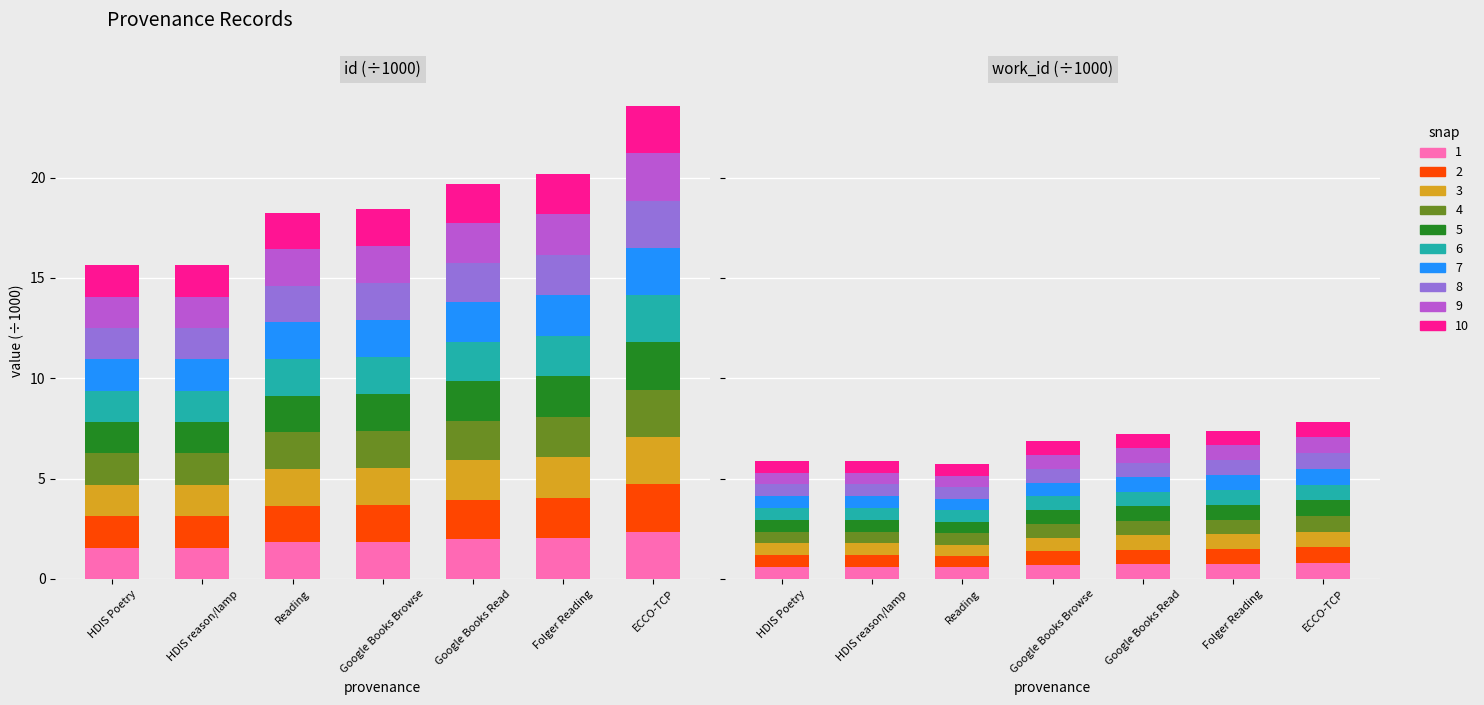

What is the average value of the id series?

1.9